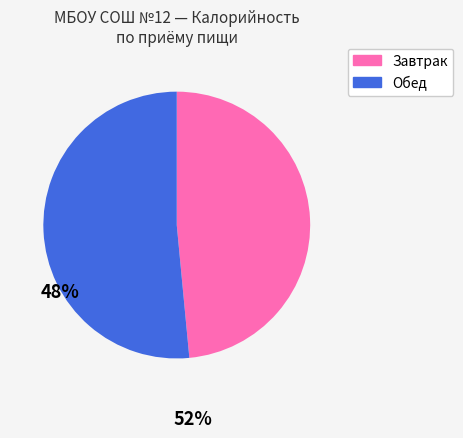

Is there any slice that represents more than half of the pie?

Yes